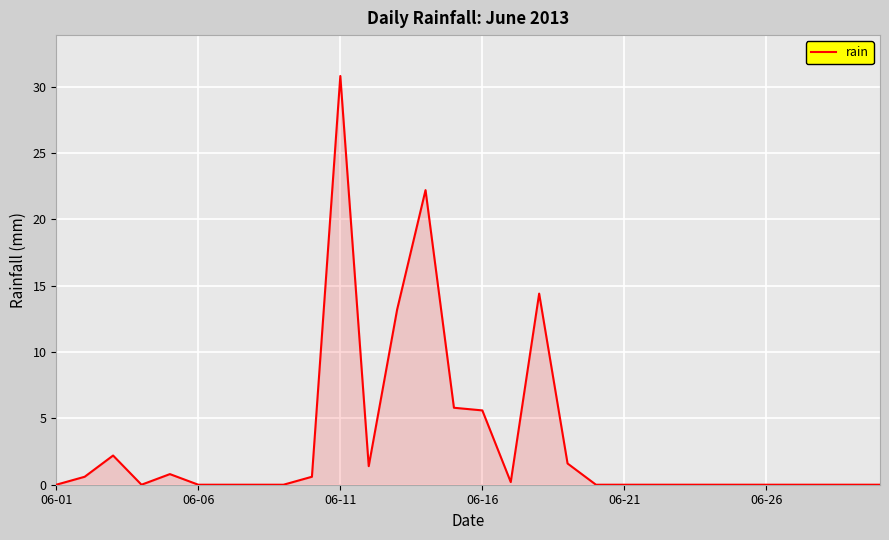

How many distinct data groups are displayed?

1